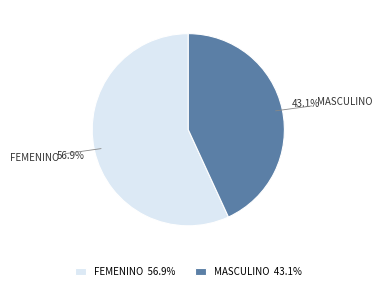

Which slice is the smallest?

MASCULINO 43.1%